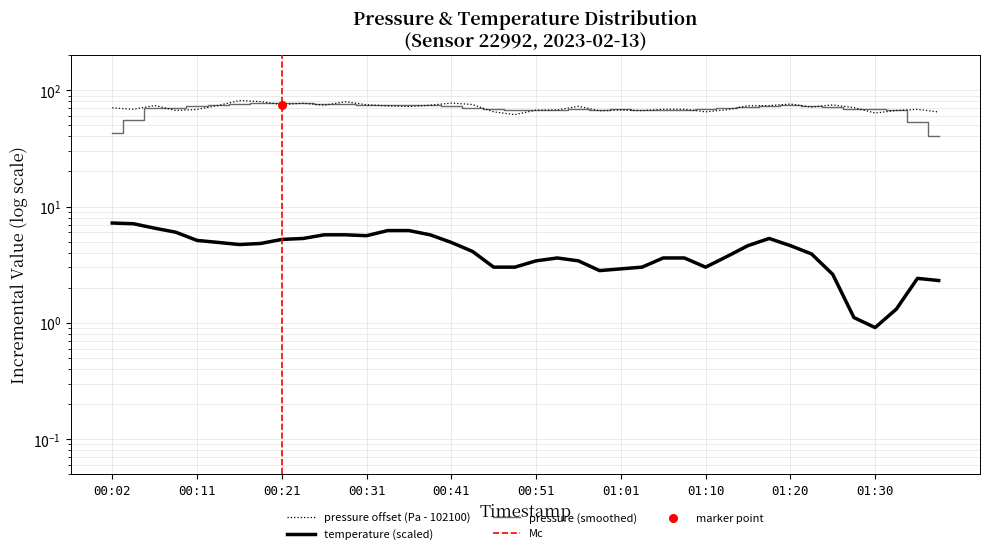

Which series reaches the maximum Y coordinate?

pressure